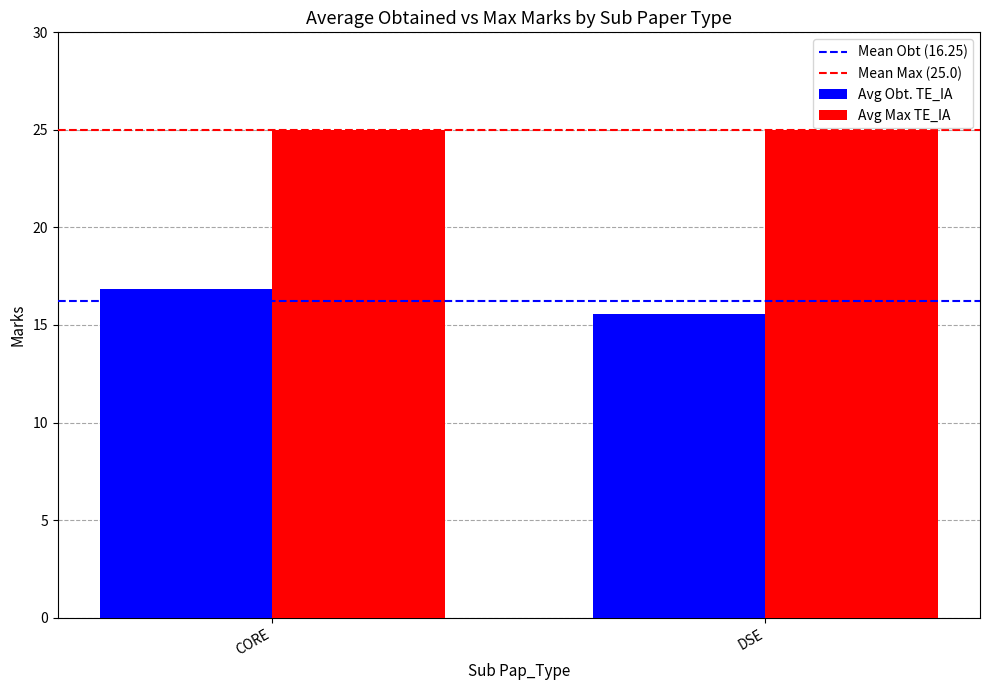

Rank the series by their maximum value, from lowest to highest.

Avg Obt. TE_IA, Avg Max TE_IA